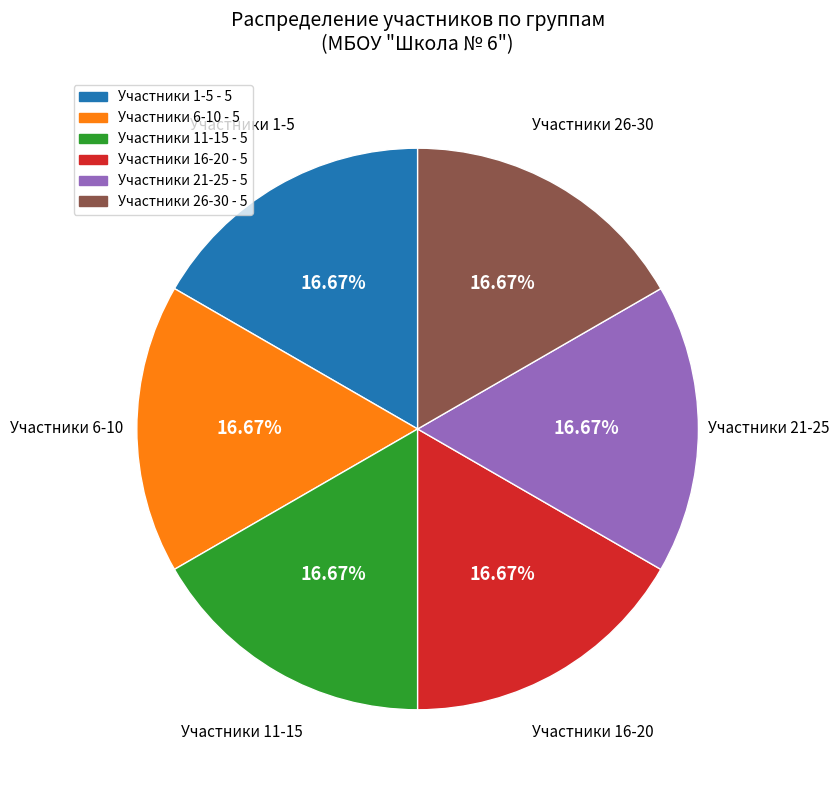

Is there any slice that represents more than half of the pie?

No